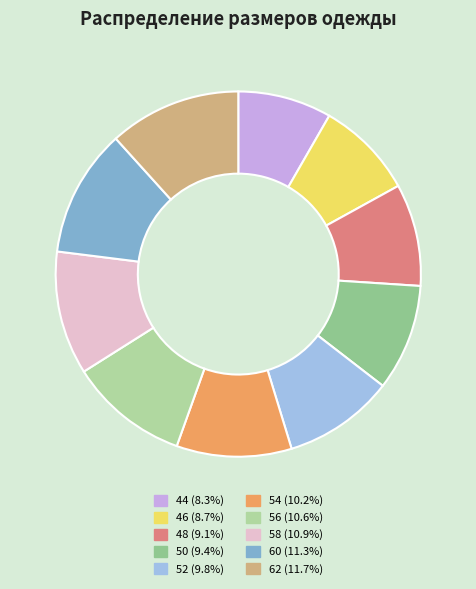

Is it true that 52 is 24% of the pie?

False